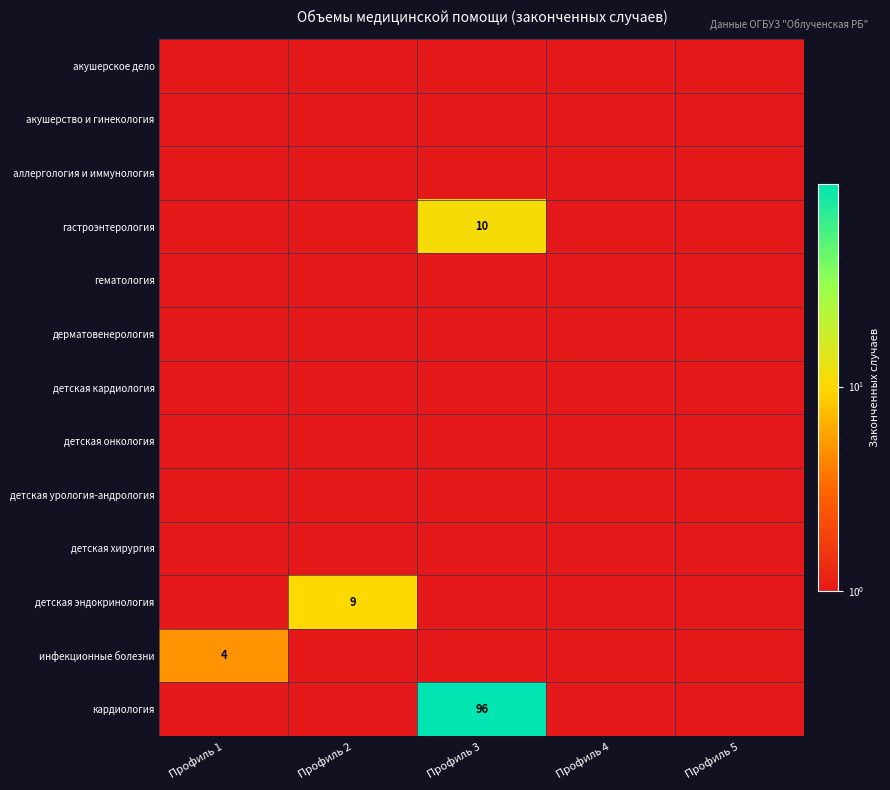

Rank the categories by детская кардиология value from highest to lowest.

Профиль 1, Профиль 2, Профиль 3, Профиль 4, Профиль 5